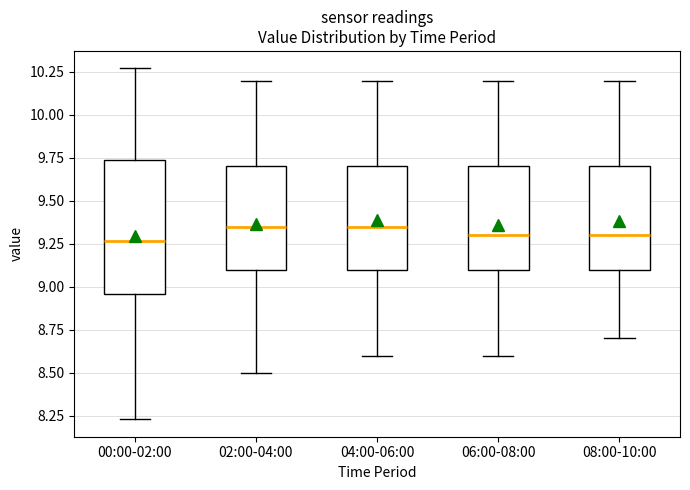

Reading left to right, transcribe this box plot: for each box, give where its median line is, the range the box spans, and where its two whiskers end, as read against the y-axis. The values are not printed on the chart, so give them approximately, as read against the axis.

00:00-02:00: median 9.25, box 8.95 to 9.75, whiskers 8.25 to 10.25
02:00-04:00: median 9.35, box 9.10 to 9.70, whiskers 8.50 to 10.20
04:00-06:00: median 9.35, box 9.10 to 9.70, whiskers 8.60 to 10.20
06:00-08:00: median 9.30, box 9.10 to 9.70, whiskers 8.60 to 10.20
08:00-10:00: median 9.30, box 9.10 to 9.70, whiskers 8.70 to 10.20